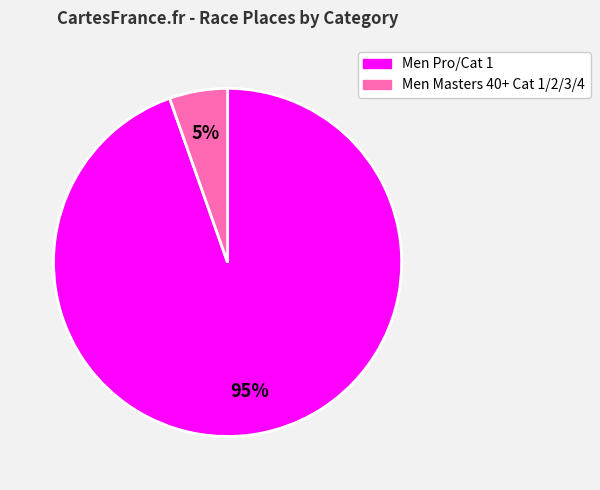

To the nearest percent, what is the combined percentage of Men Masters 40+ Cat 1/2/3/4 and Men Pro/Cat 1?

100%